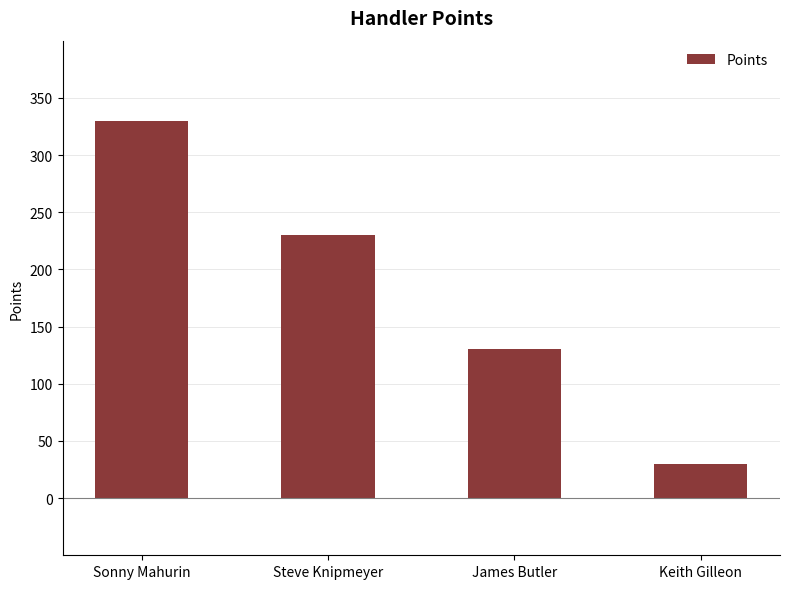

What is the smallest value displayed?

30